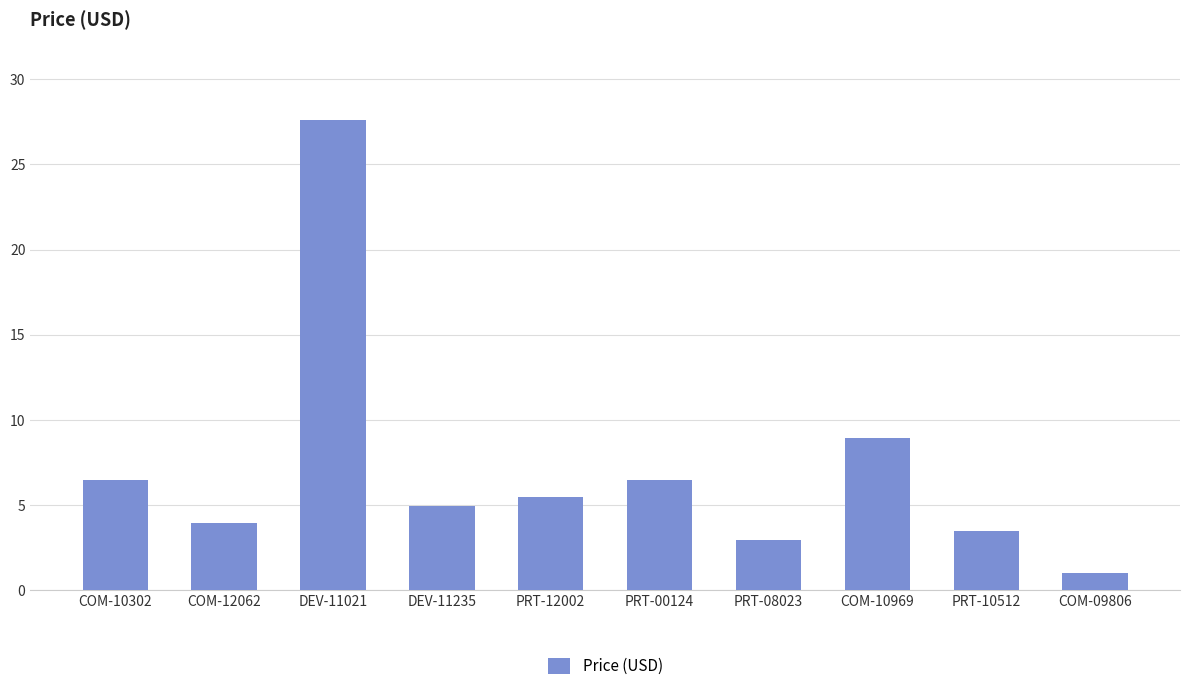

What is the value of the 2nd bar from the left?

4.0